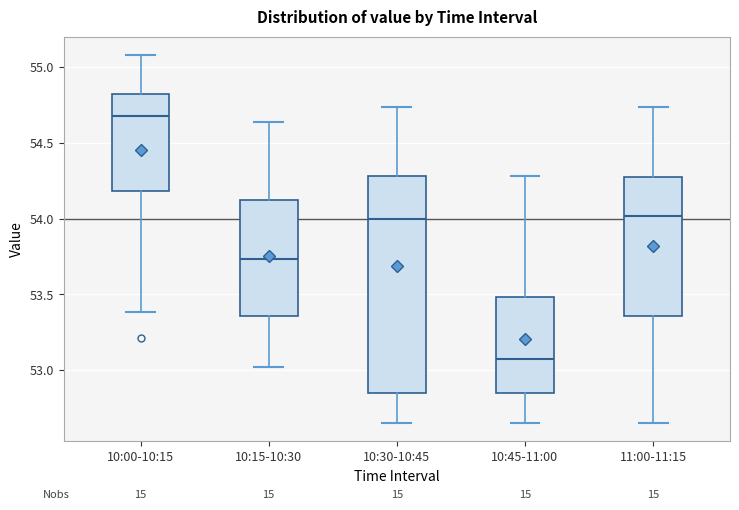

Reading left to right, read every box against the y-axis: the position of its median line, the range the box covers, and the ends of its whiskers. The values are not printed on the chart, so give them approximately, as read against the axis.

10:00-10:15: median 54.70, box 54.20 to 54.80, whiskers 53.40 to 55.10
10:15-10:30: median 53.75, box 53.35 to 54.10, whiskers 53.00 to 54.65
10:30-10:45: median 54.00, box 52.85 to 54.30, whiskers 52.65 to 54.75
10:45-11:00: median 53.05, box 52.85 to 53.50, whiskers 52.65 to 54.30
11:00-11:15: median 54.00, box 53.35 to 54.30, whiskers 52.65 to 54.75